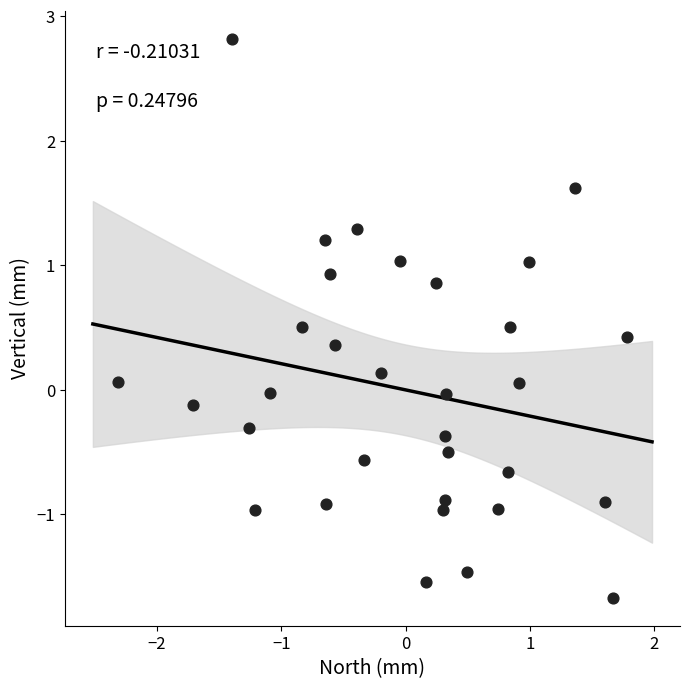

What is the range of Y values (max minus min)?

4.5